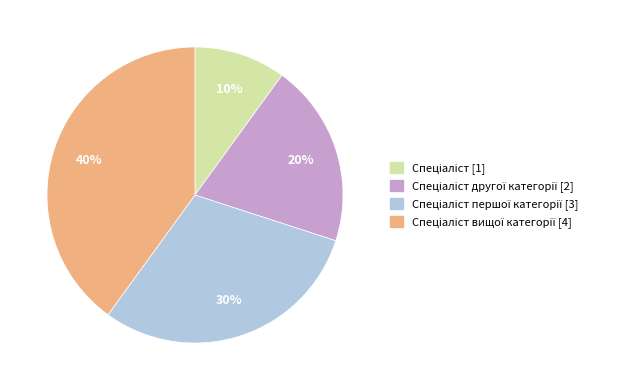

To the nearest percent, what is the difference between the largest and smallest slice percentages?

30%